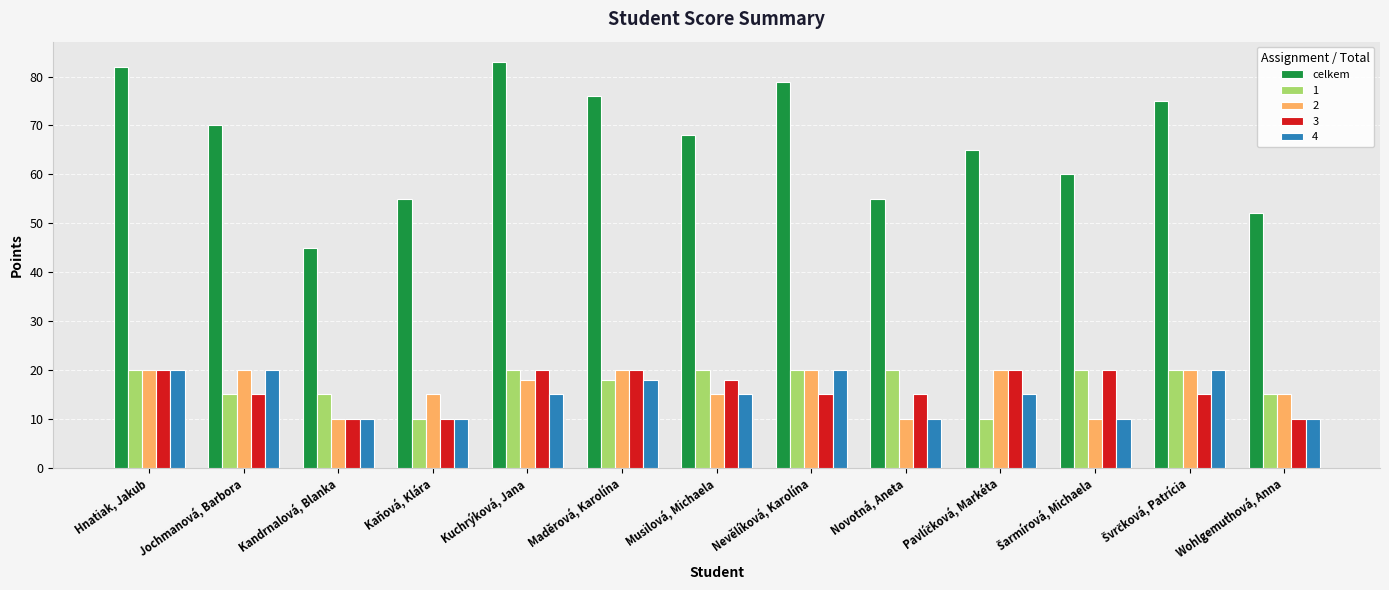

What is the sum of all 3 values?

208